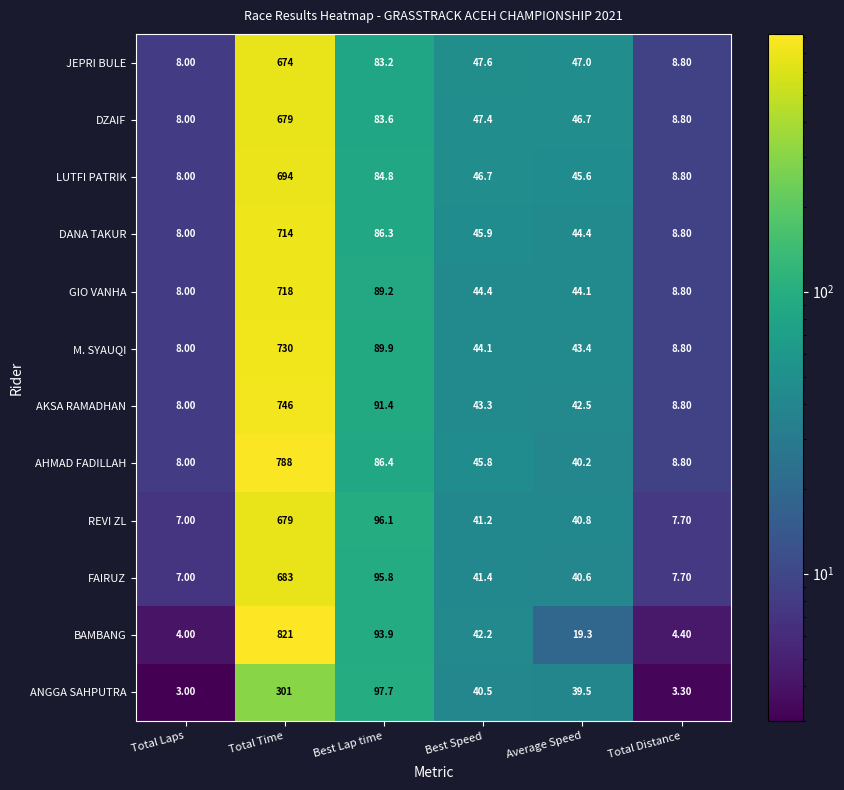

Which category has the lowest value in the M. SYAUQI series?

Total Laps